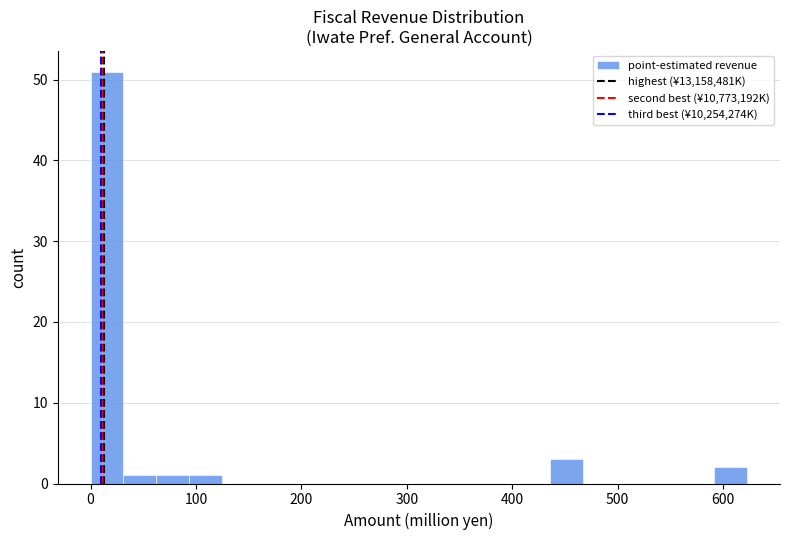

Around what value on the x-axis is the tallest bar? Give the approximate position of its centre, as read against the axis.

20